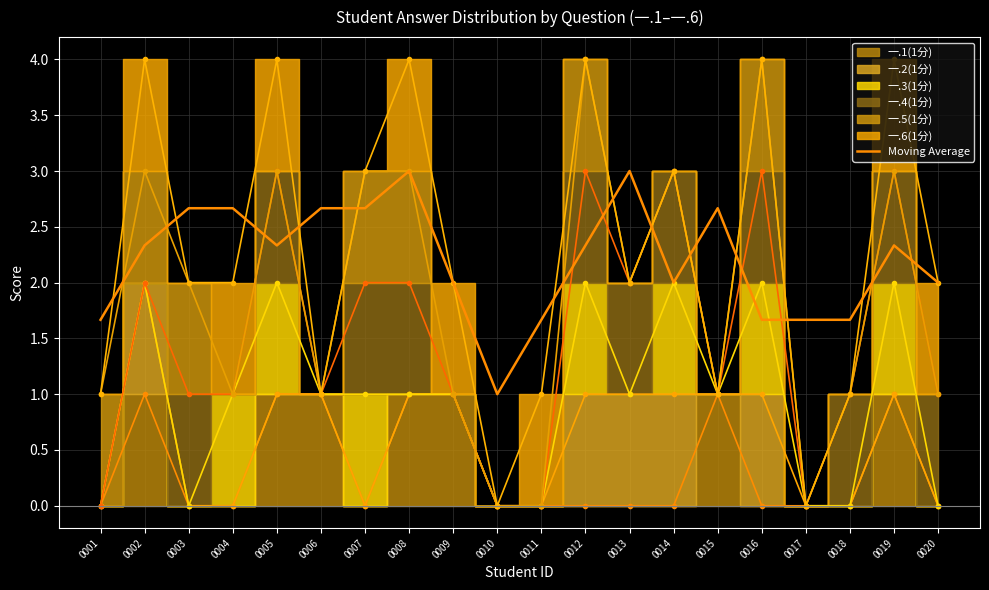

The Moving Average series shows 2.7 at 0007. True or false?

True